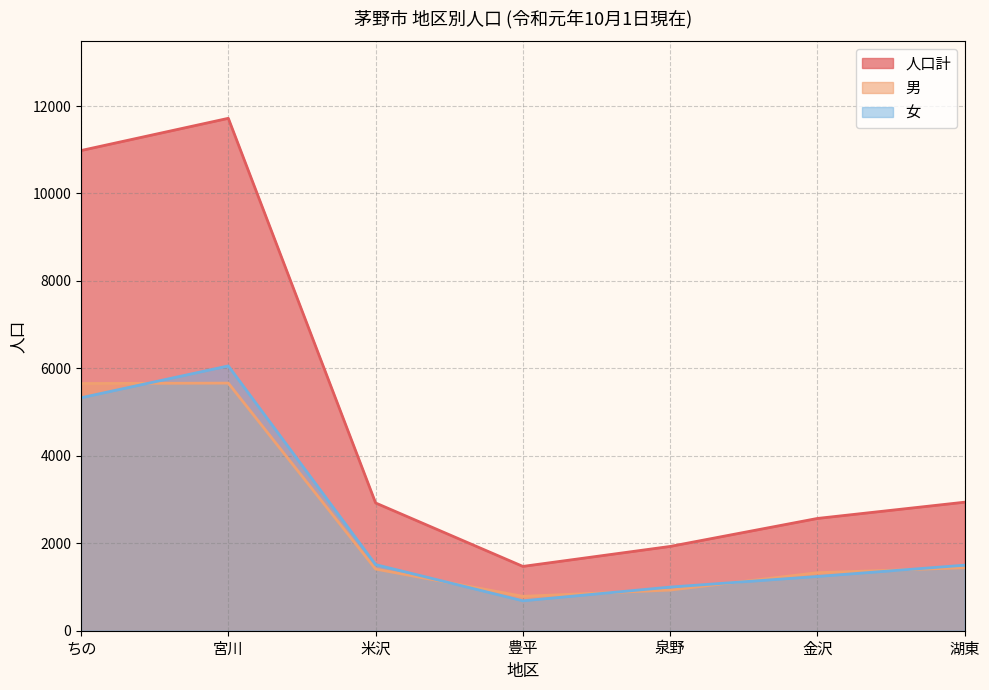

Is it true that 男 equals 8595 at 宮川?

False